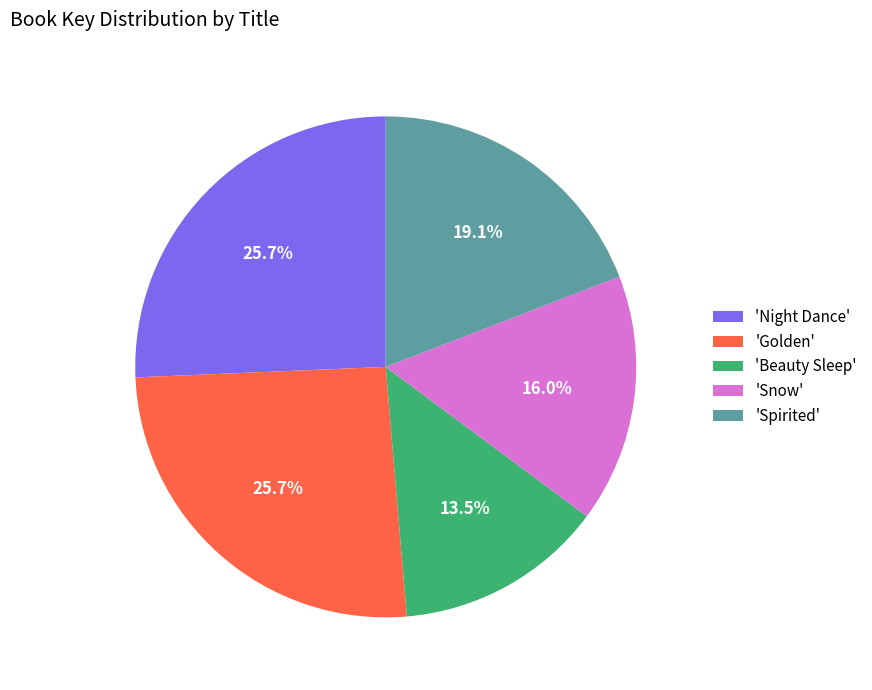

What is the smallest slice in the pie chart?

'Beauty Sleep'